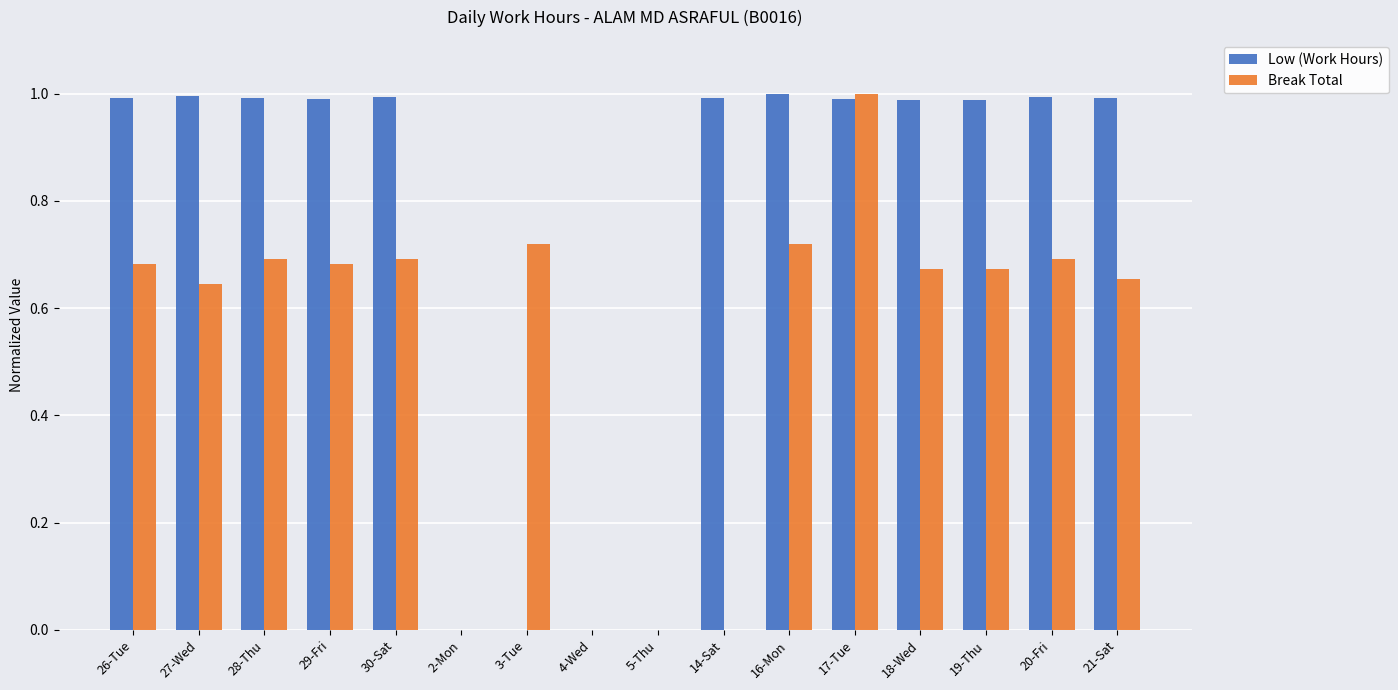

What is the label of the 12th bar from the left?

17-Tue